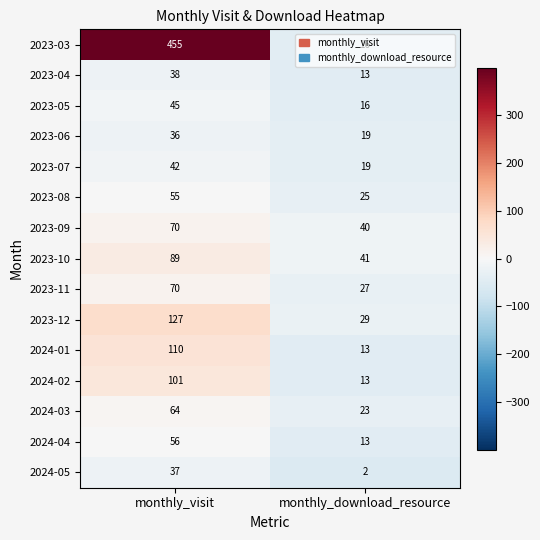

Read the 2023-07 value at monthly_download_resource, to the nearest 5.

20